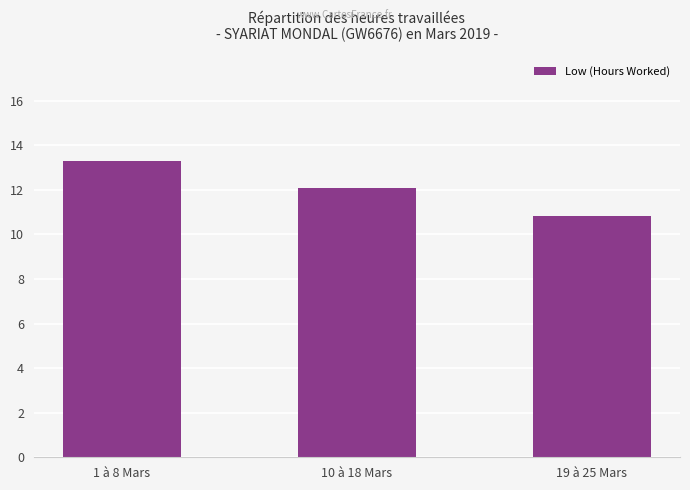

What is the maximum value shown in the chart?

13.3